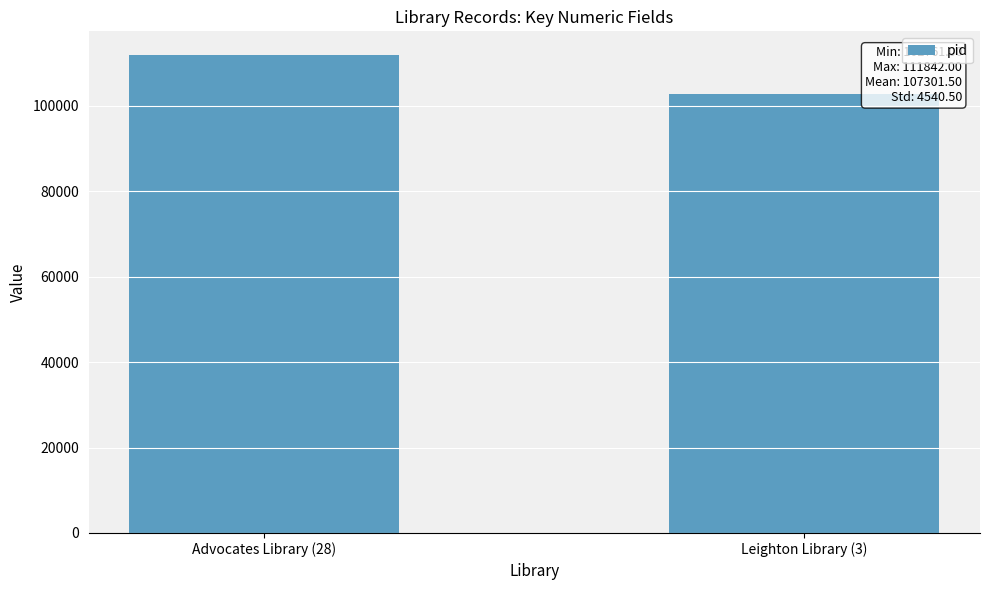

What is the difference between the maximum and minimum values?

9081